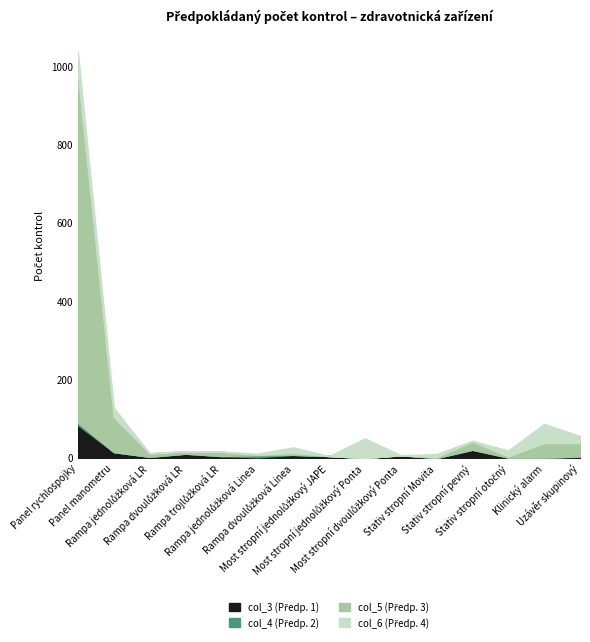

Reading left to right, list all the values displayed in this chart.

col_3 (Předp. 1): 84	15	3	11	5	2	8	5	0	7	0	21	1	1	3
col_4 (Předp. 2): 6	0	0	0	0	5	0	0	0	0	0	0	0	0	1
col_5 (Předp. 3): 889	89	9	6	11	1	5	0	0	0	2	21	3	37	34
col_6 (Předp. 4): 56	24	0	0	0	3	14	0	50	0	8	2	15	49	18